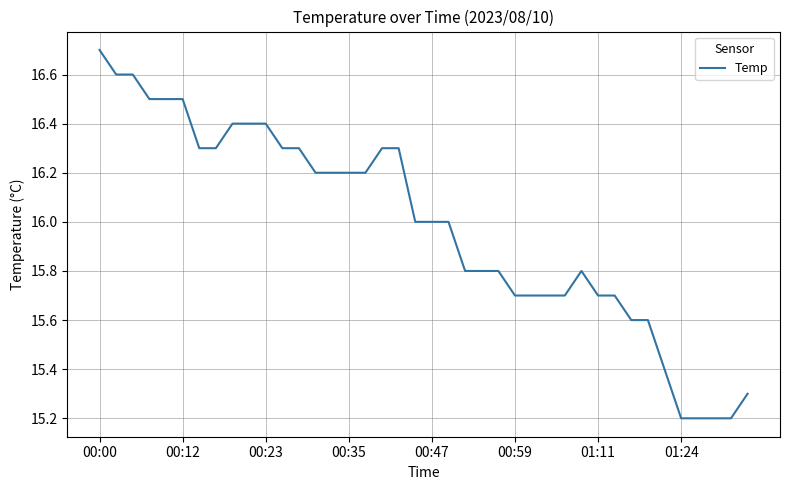

What is the maximum value shown in the chart?

16.7